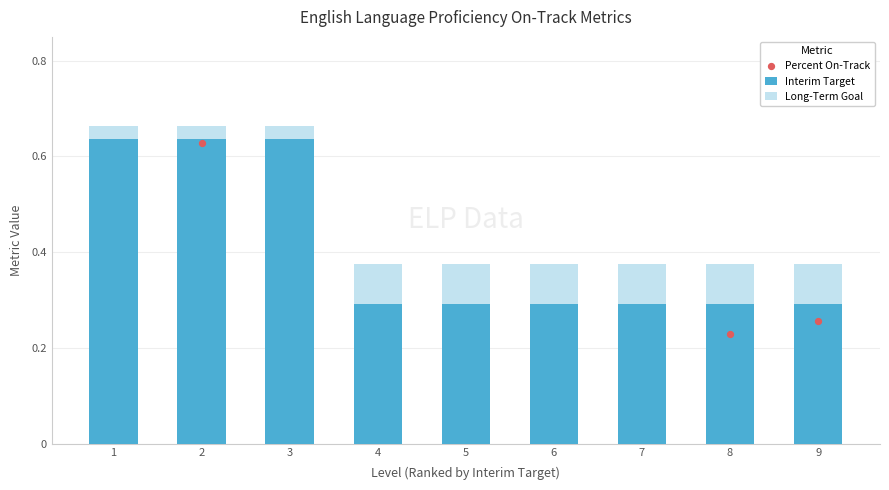

Which series contains the highest Y value?

Long-Term Goal